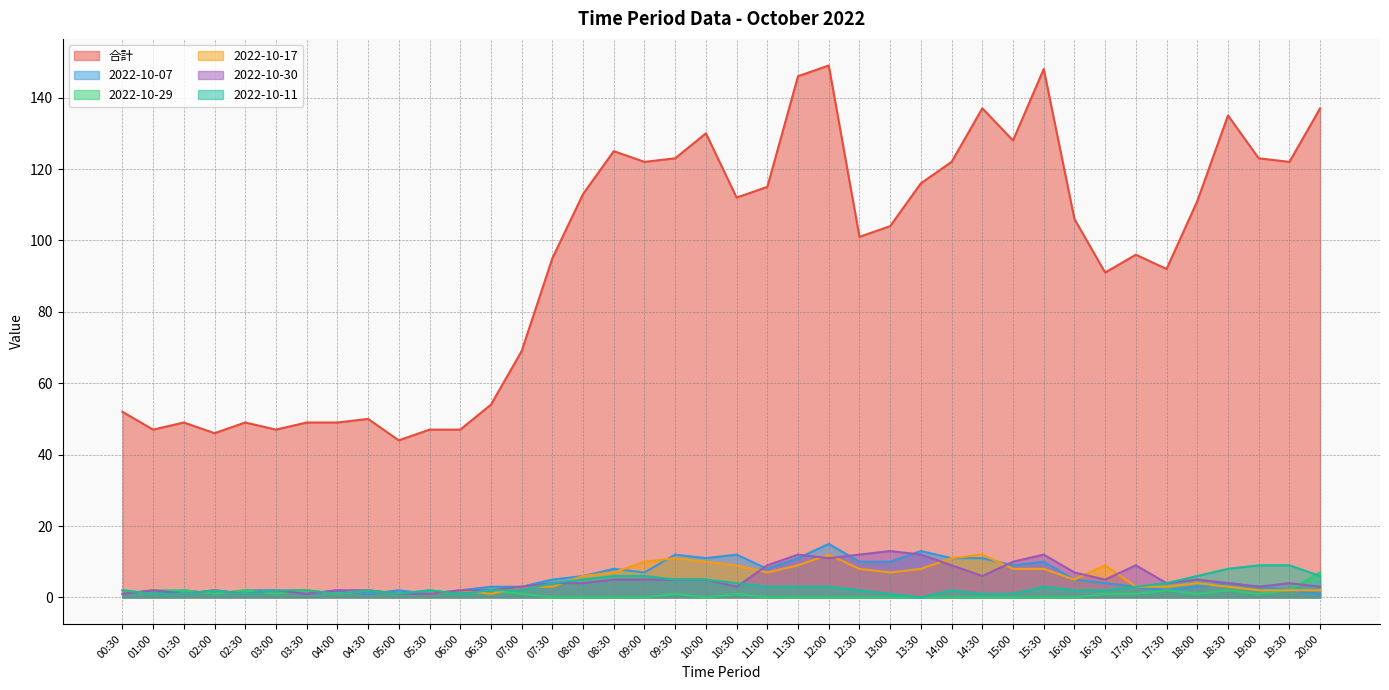

True or false: 2022-10-30 and 2022-10-29 cross at least once.

True